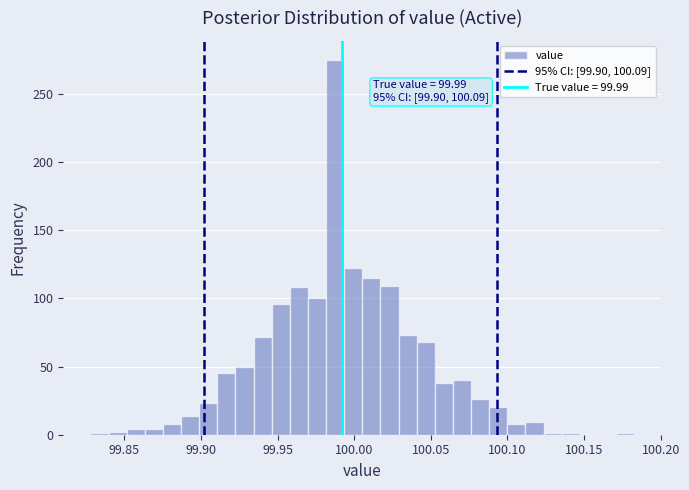

Read against the x-axis, roughly where is the centre of the tallest bar?

99.990